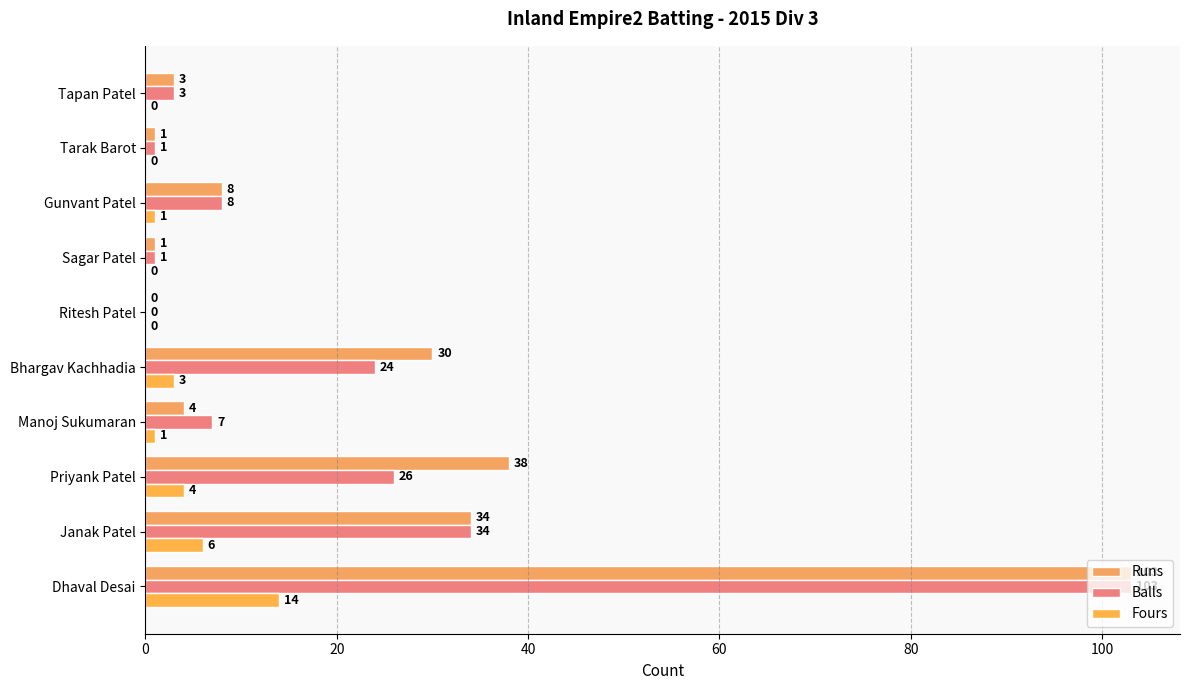

List the series in order of their peak value, highest first.

Runs, Balls, Fours